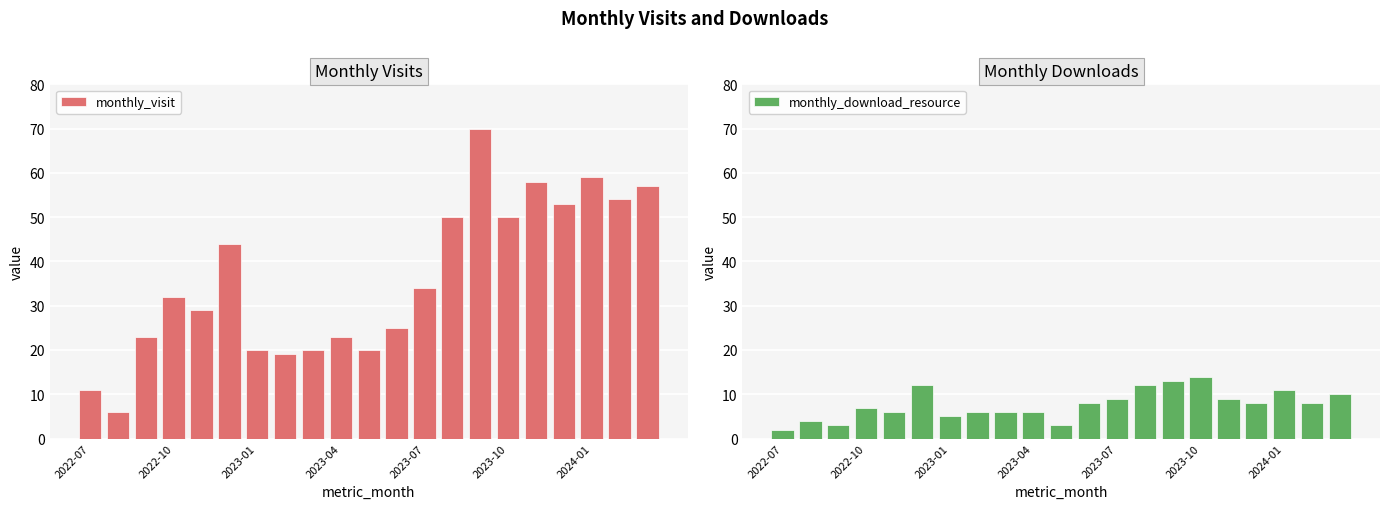

Does the chart contain stacked bars?

No